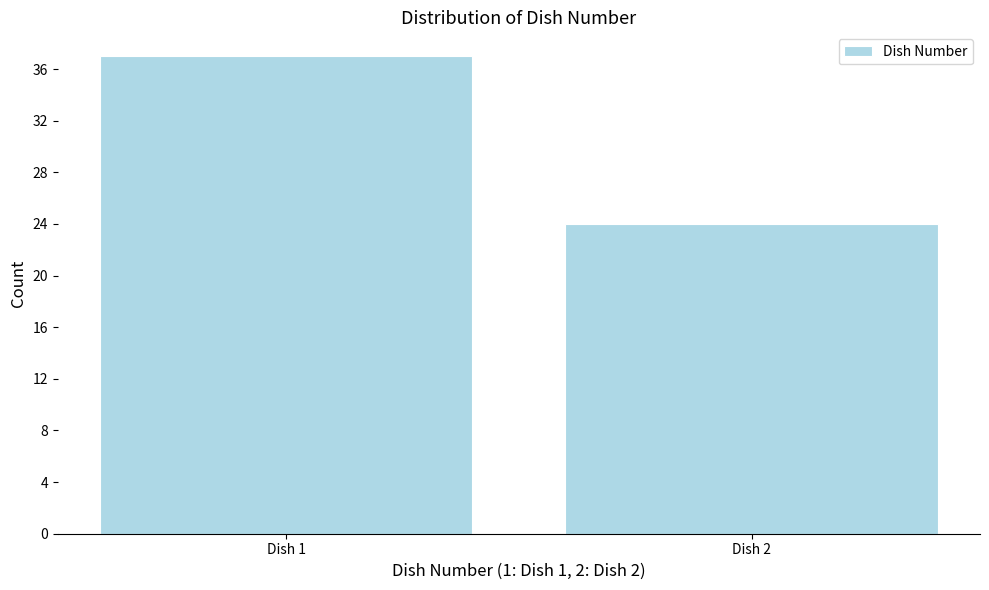

Reading right to left, extract all data points from this chart.

Dish 2=24	Dish 1=37